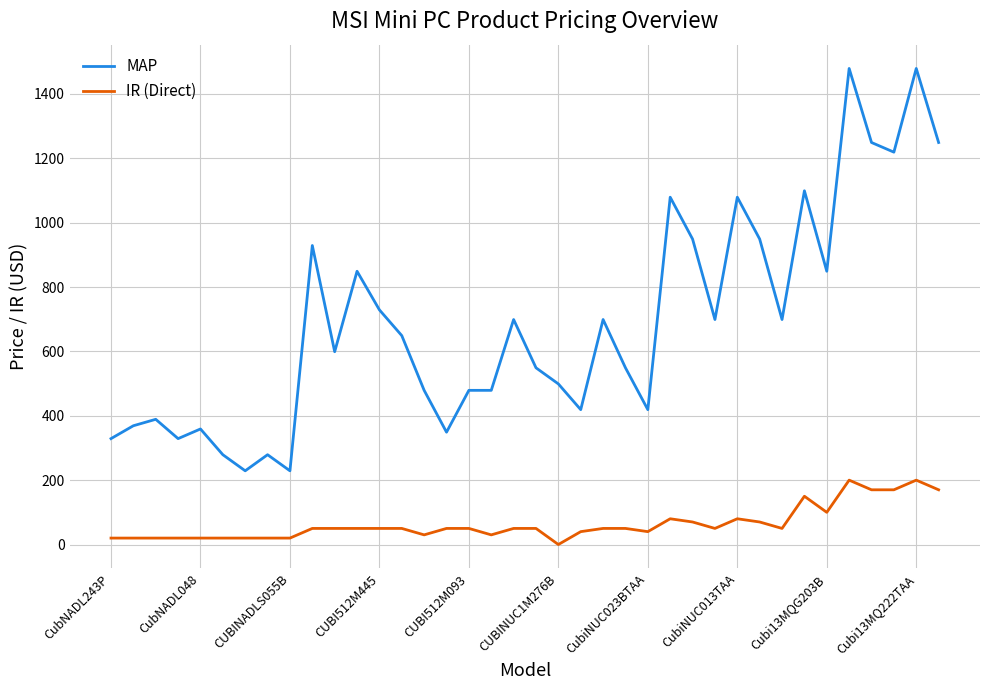

Does the chart display data point markers on the line(s)?

No